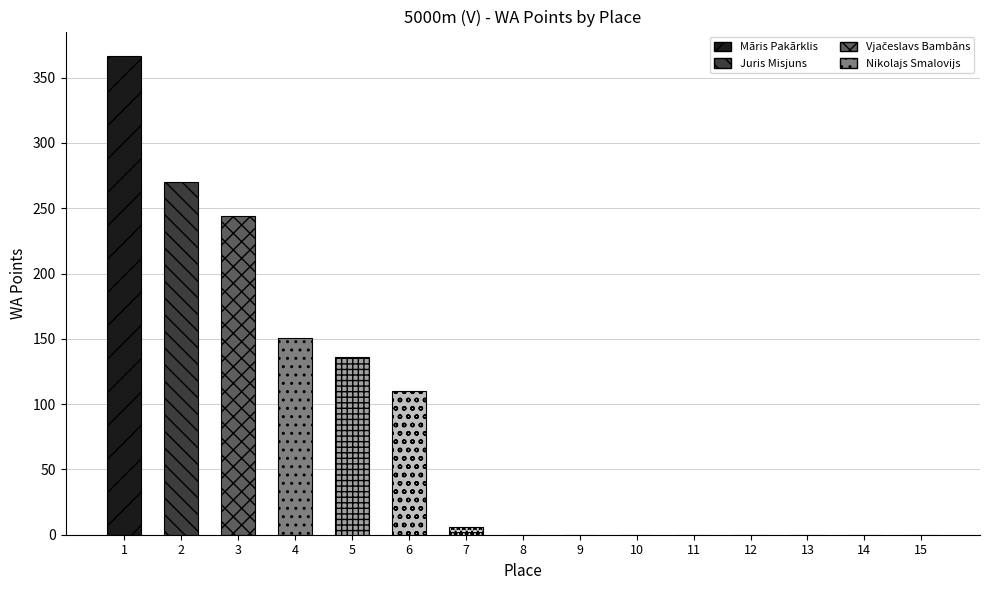

What is the greatest value displayed?

367